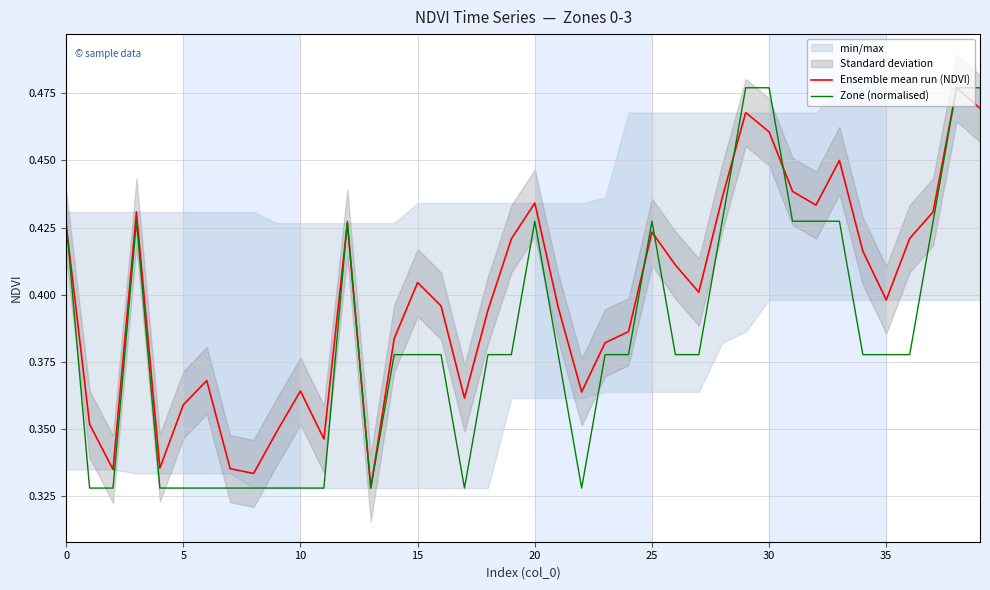

Between 37 and 31, which is larger?

31